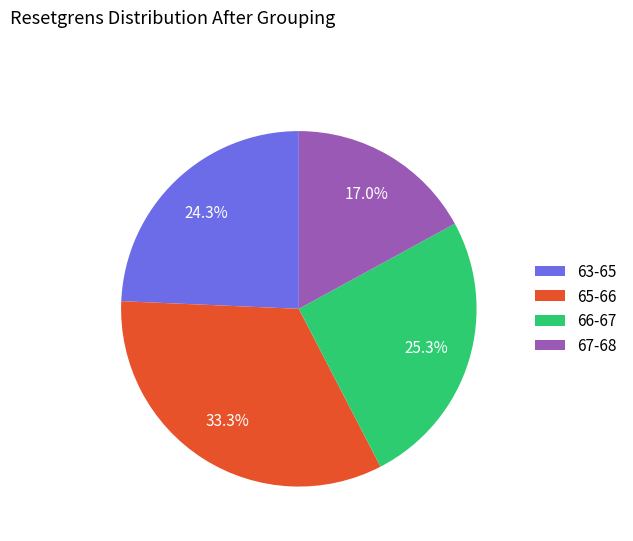

How many segments does this pie chart have?

4